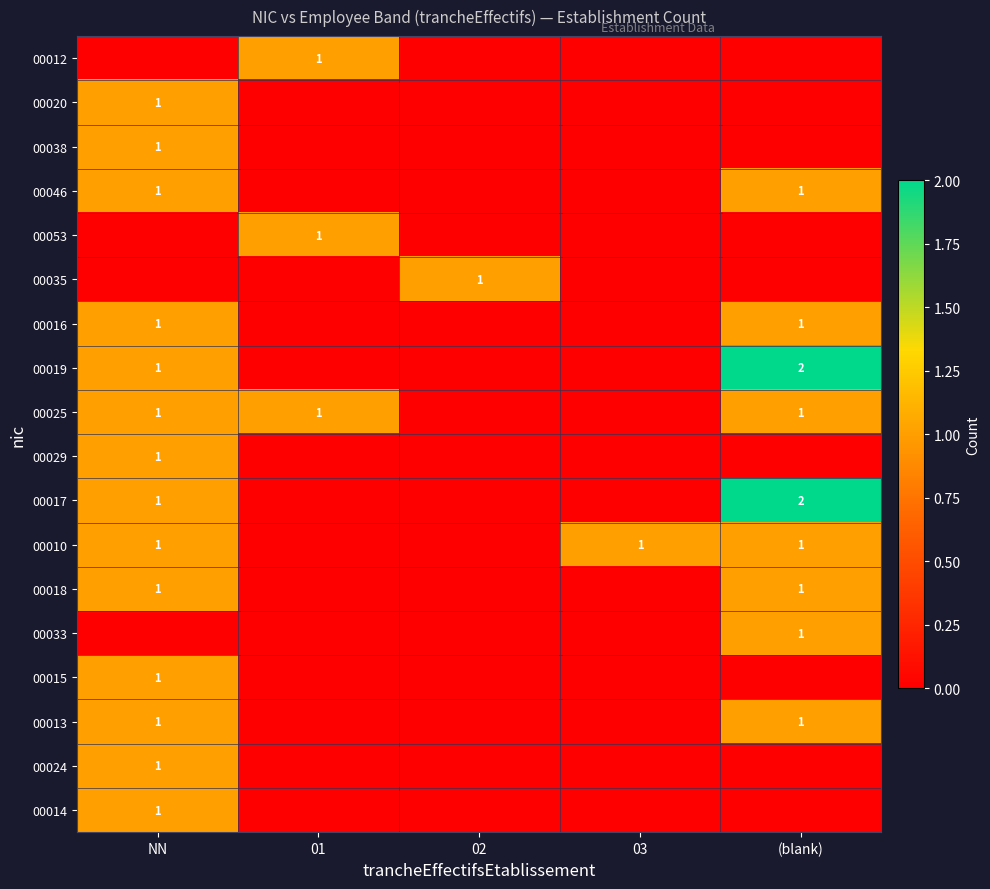

What is the total value across all series at 02?

1